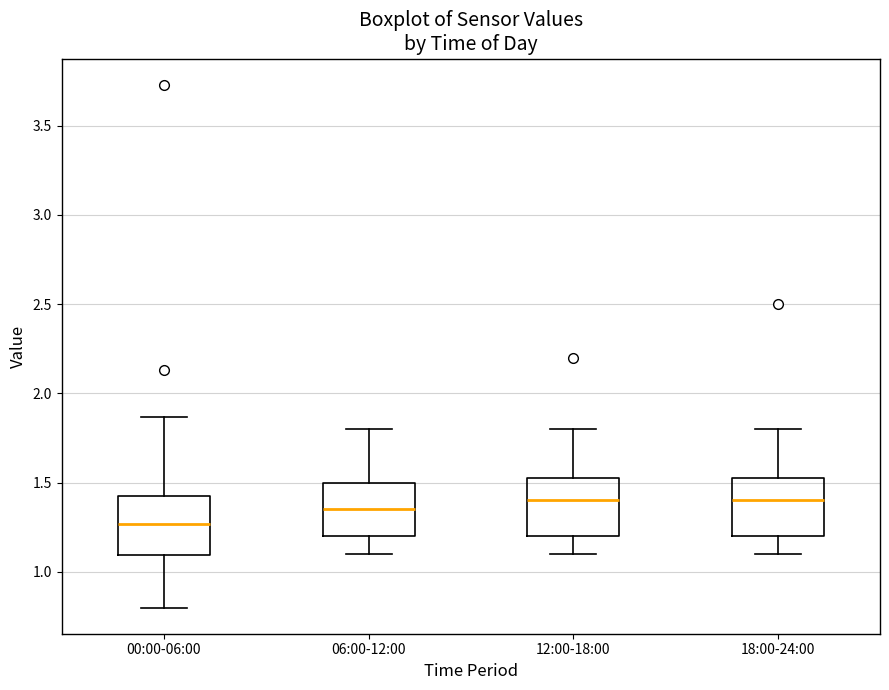

Where does the median line of the box for 00:00-06:00 sit on the y-axis? The values are not printed on the chart, so give them approximately, as read against the axis.

1.25